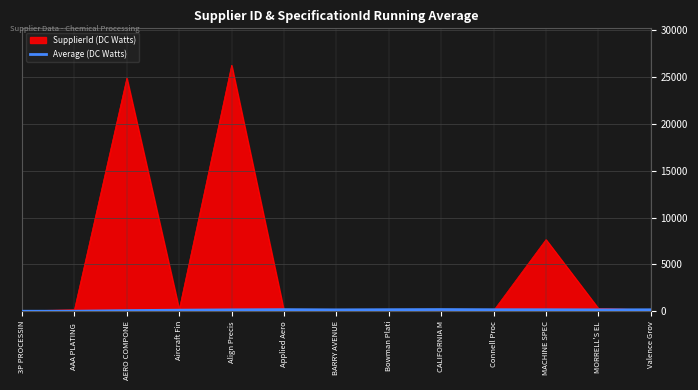

Count the number of data series in this chart.

2